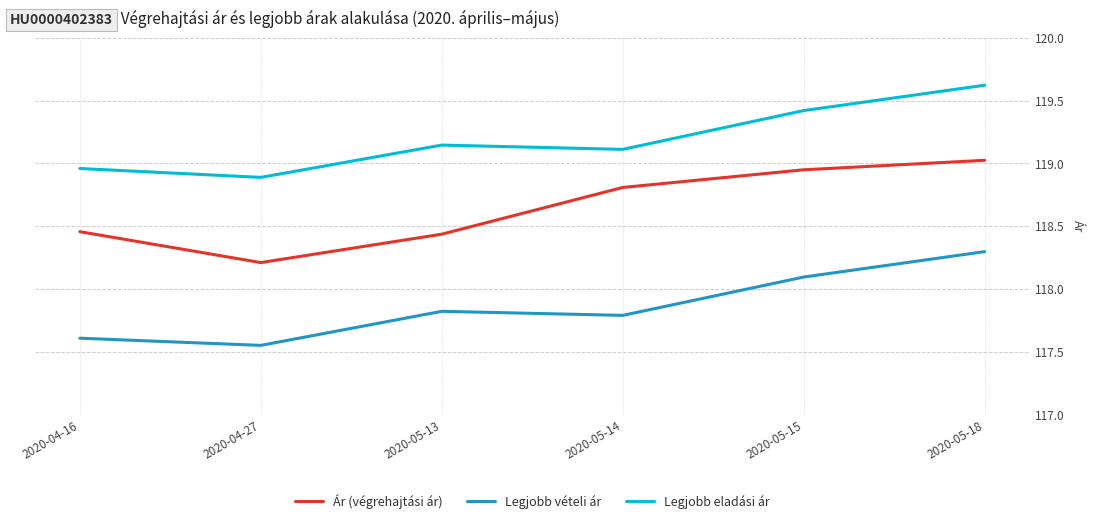

At which label is Legjobb eladási ár closest to 119?

2020-04-16